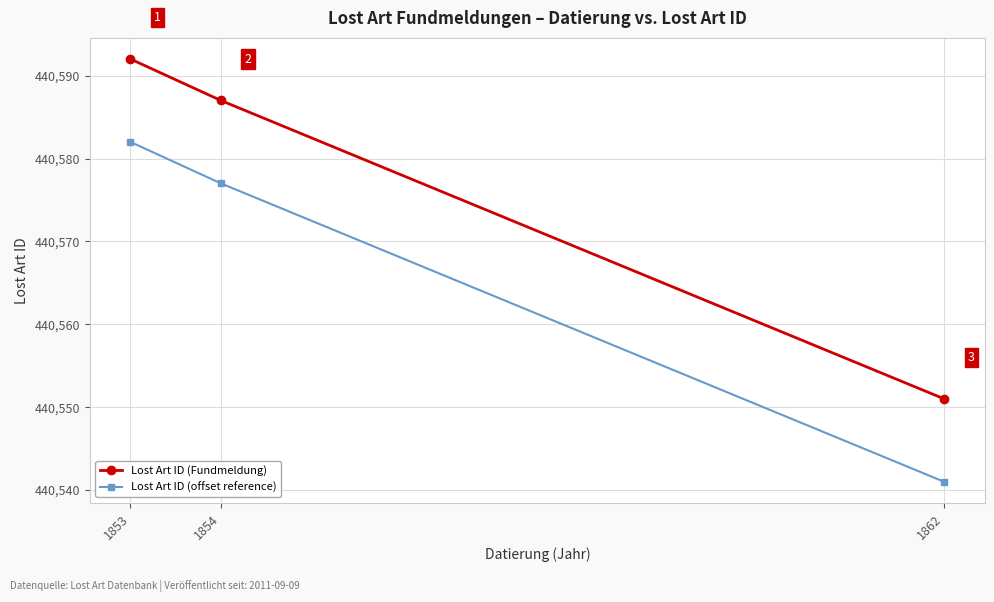

Which series has the largest total across all categories?

Lost Art ID (Fundmeldung)